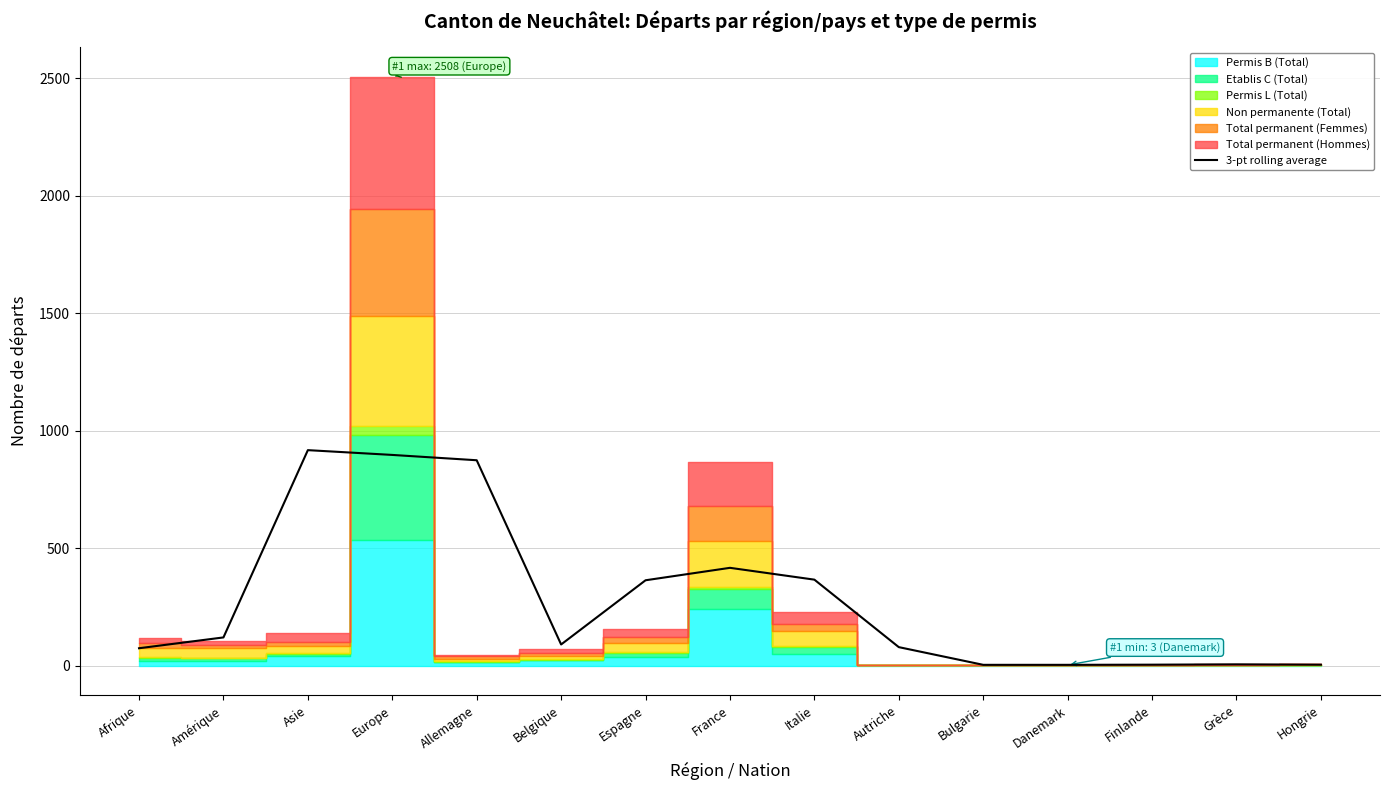

Is this an area chart (filled region under the line)?

No